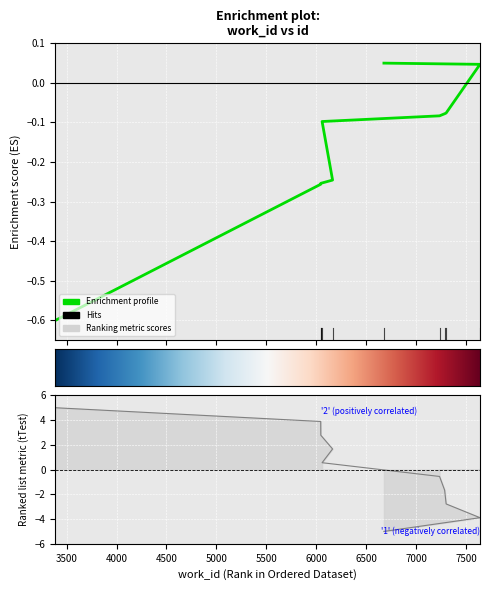

What is the change in value from 6163 to 6058?

+0.1